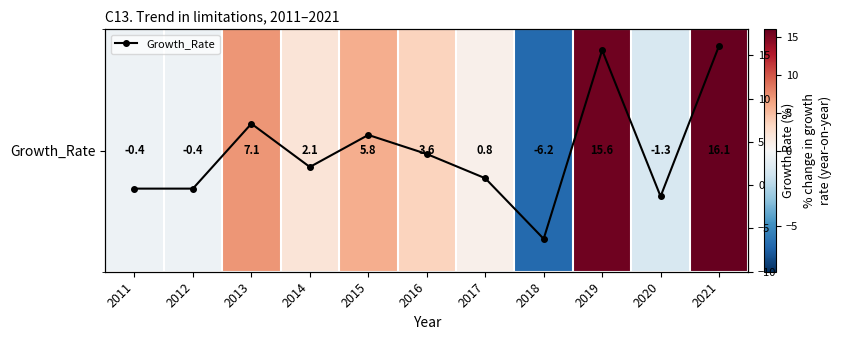

At which category is the sum across all series the highest?

2021